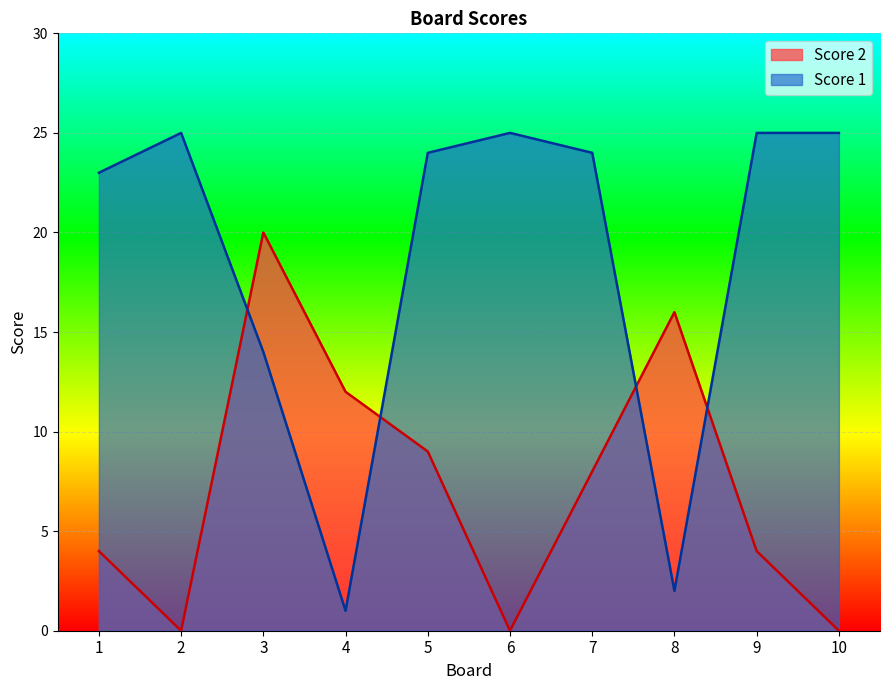

Which has a higher value, 4 or 3?

3